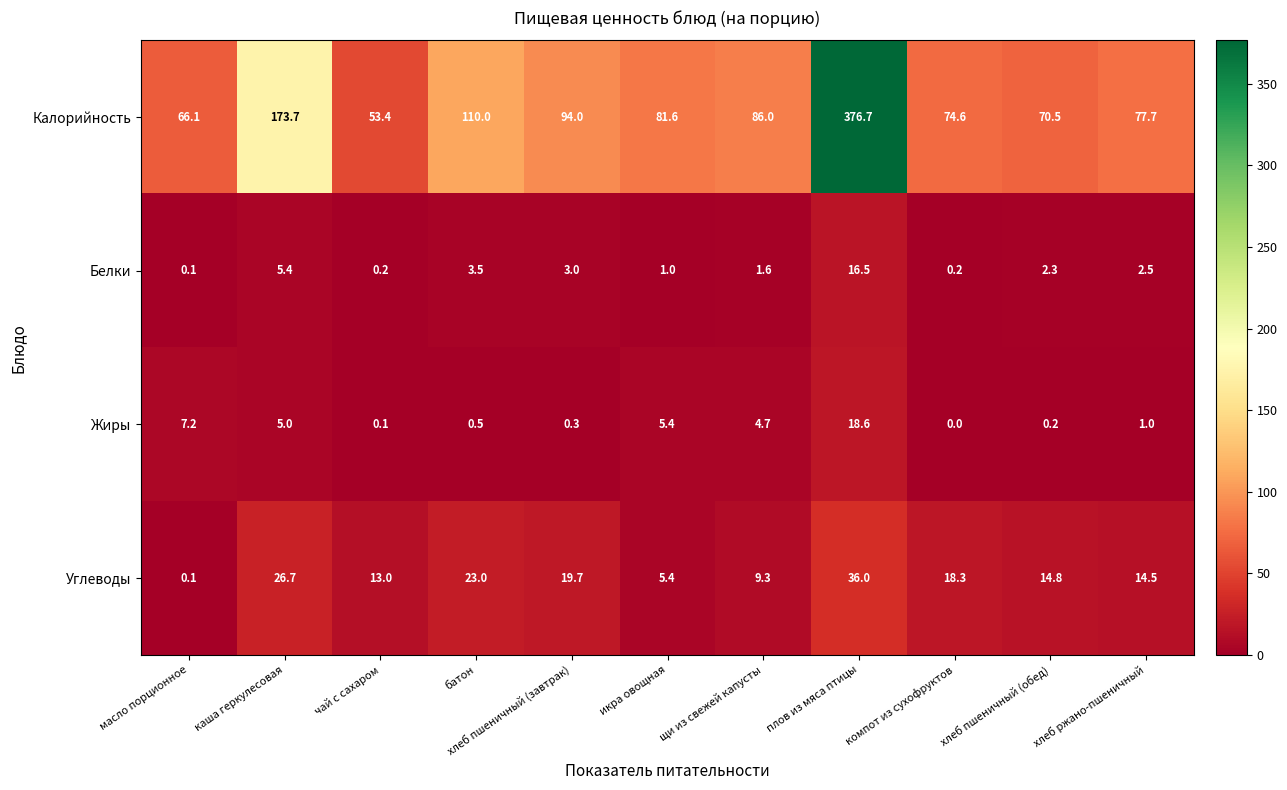

What is the difference between the second highest and minimum values in the Белки series?

5.3